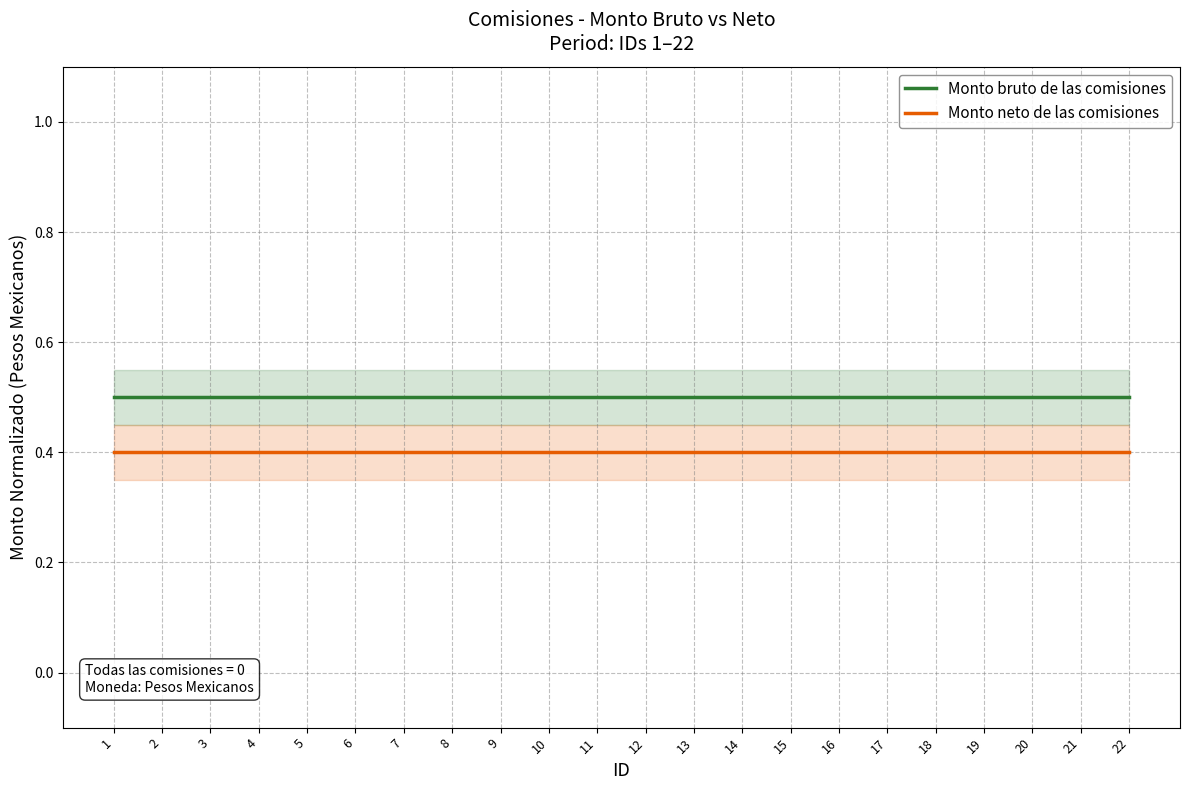

Reading right to left, extract all data points from this chart.

Monto bruto de las comisiones: 0.5	0.5	0.5	0.5	0.5	0.5	0.5	0.5	0.5	0.5	0.5	0.5	0.5	0.5	0.5	0.5	0.5	0.5	0.5	0.5	0.5	0.5
Monto neto de las comisiones: 0.4	0.4	0.4	0.4	0.4	0.4	0.4	0.4	0.4	0.4	0.4	0.4	0.4	0.4	0.4	0.4	0.4	0.4	0.4	0.4	0.4	0.4